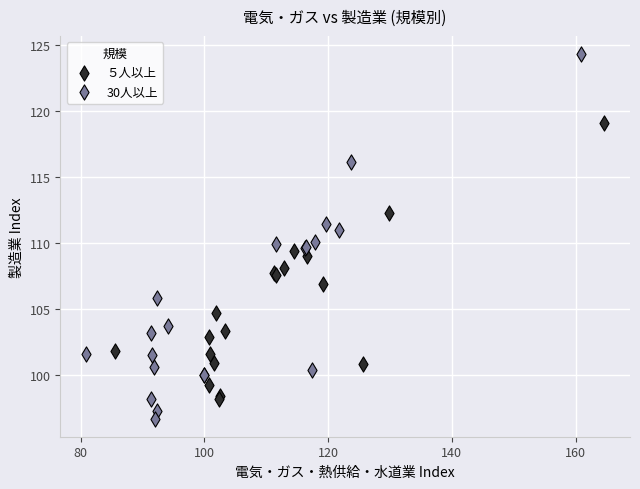

Which series contains the lowest Y value?

30人以上